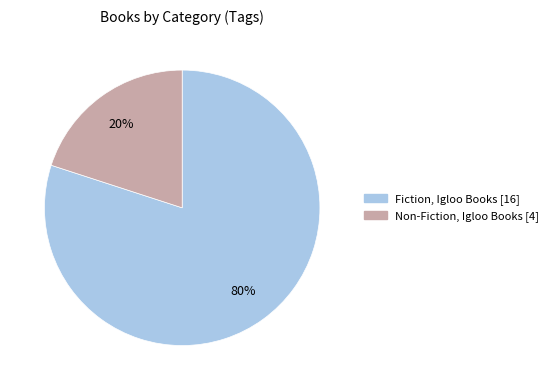

To the nearest percent, what is the difference between the Non-Fiction, Igloo Books and Fiction, Igloo Books slice percentages?

60%